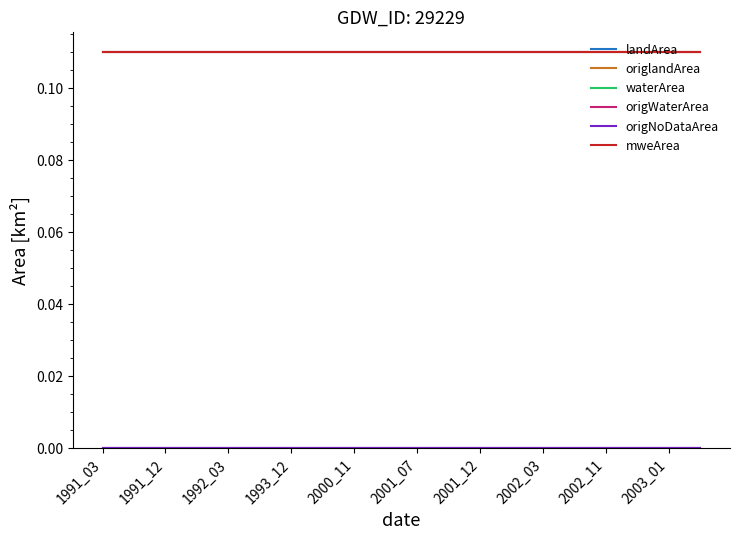

What is the lowest value of the mweArea series?

0.1